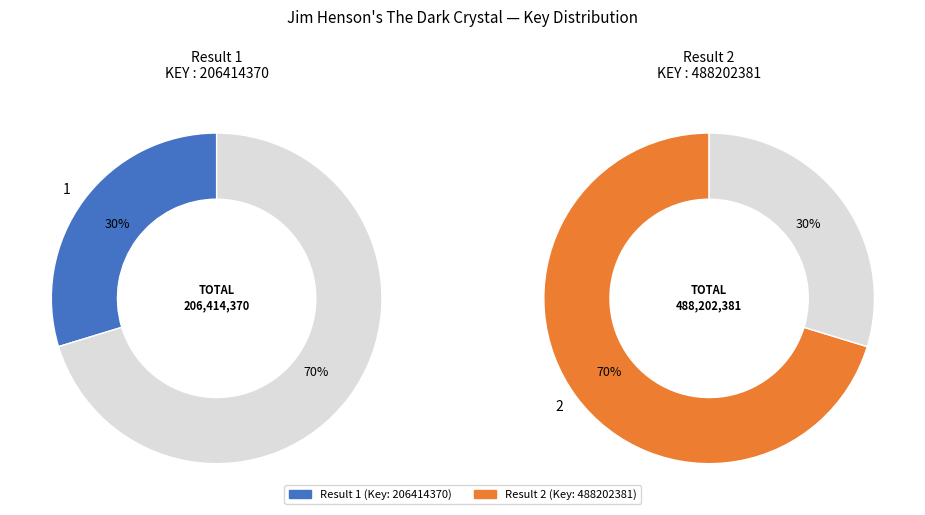

To the nearest percent, what percentage of the pie is 2?

70%